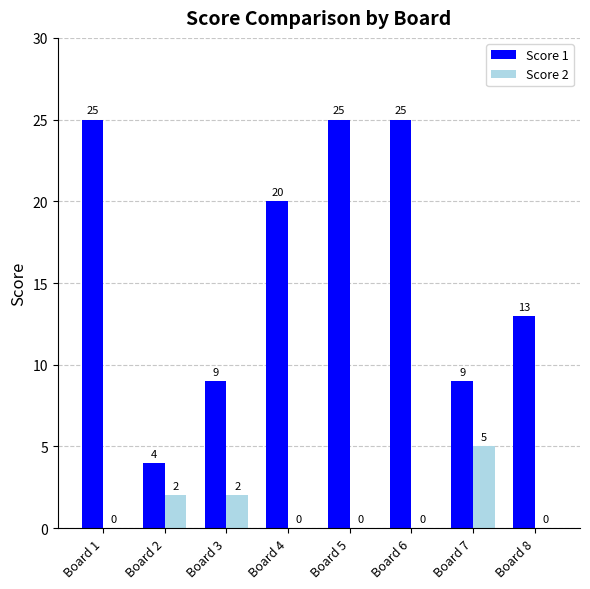

Read the Score 1 value at Board 2.

4